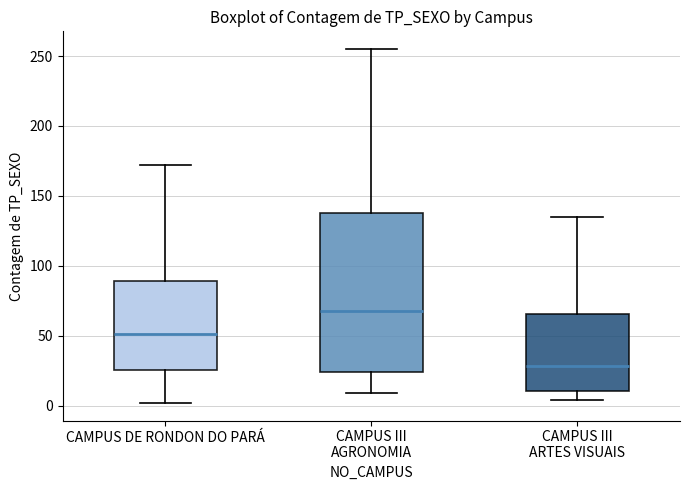

Which box is the tallest, from its lower edge to its upper edge?

CAMPUS III AGRONOMIA